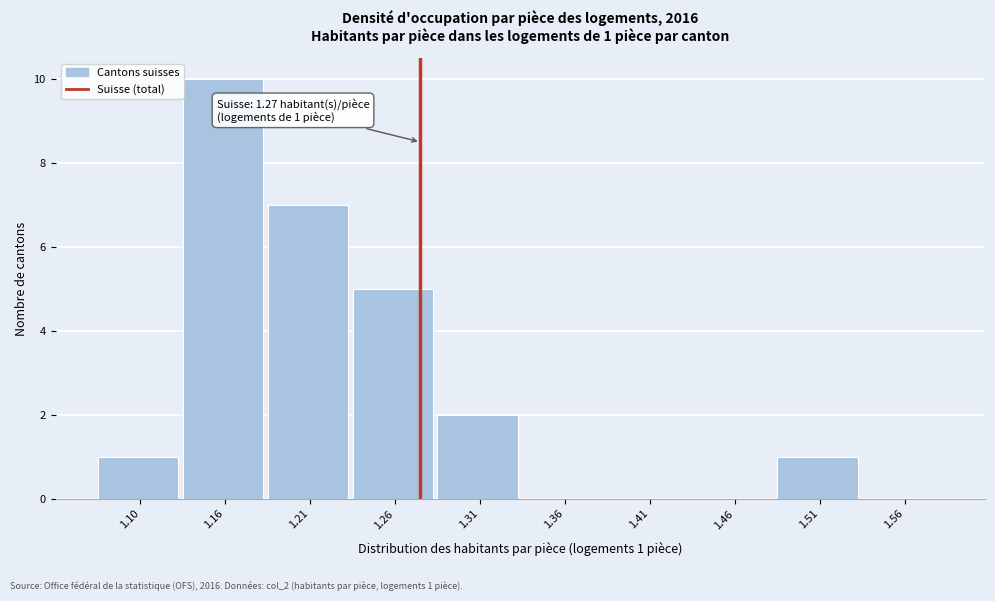

Which range on the x-axis has the tallest bar?

1.13 to 1.18